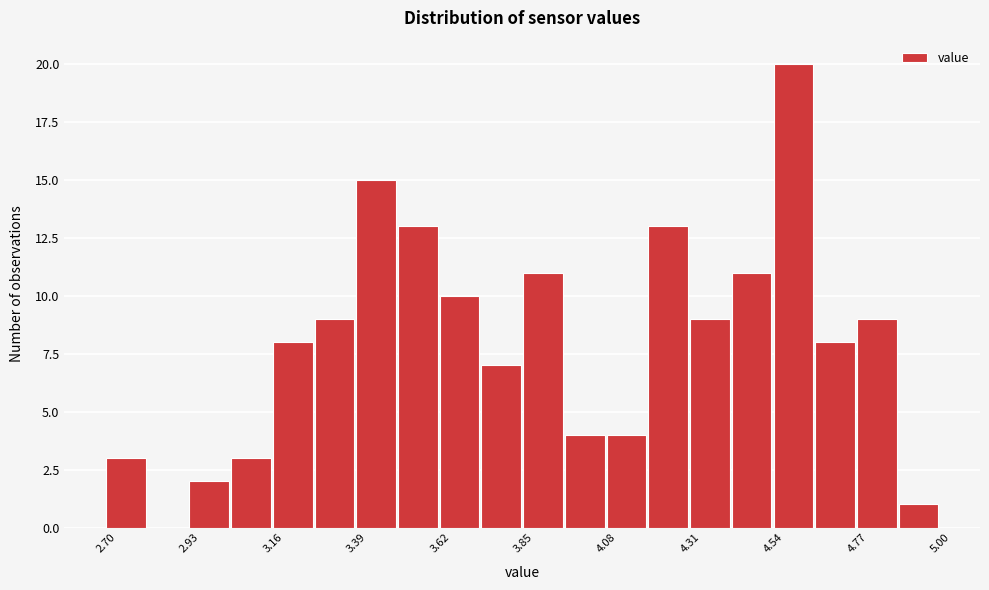

Read against the x-axis, roughly where is the centre of the tallest bar?

4.60